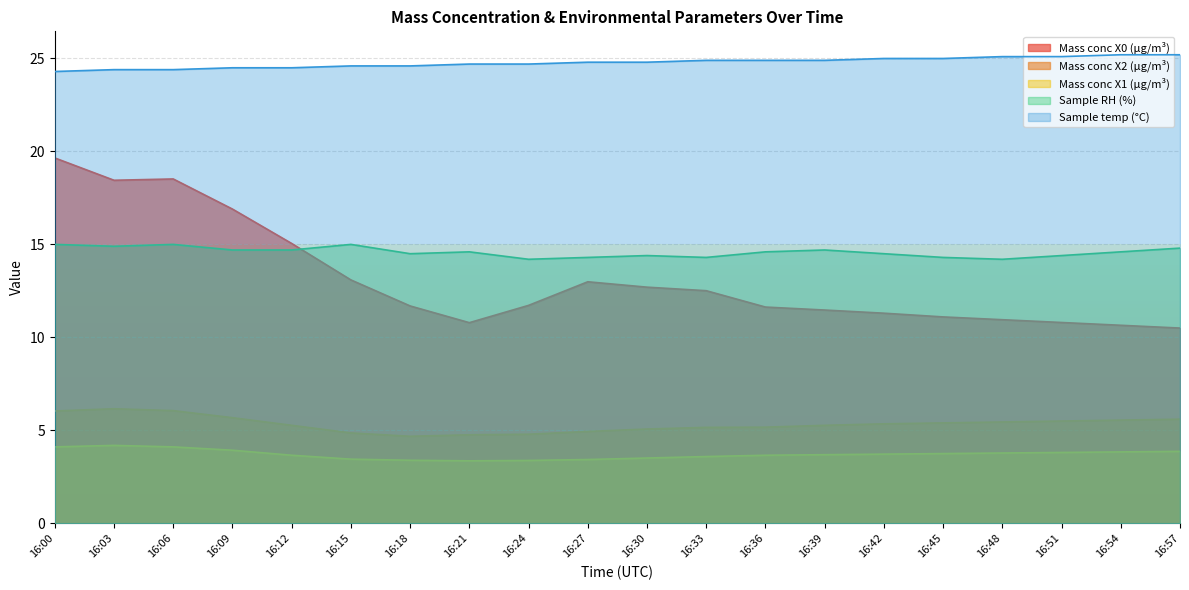

Between 16:15 and 16:27, which is larger?

16:15